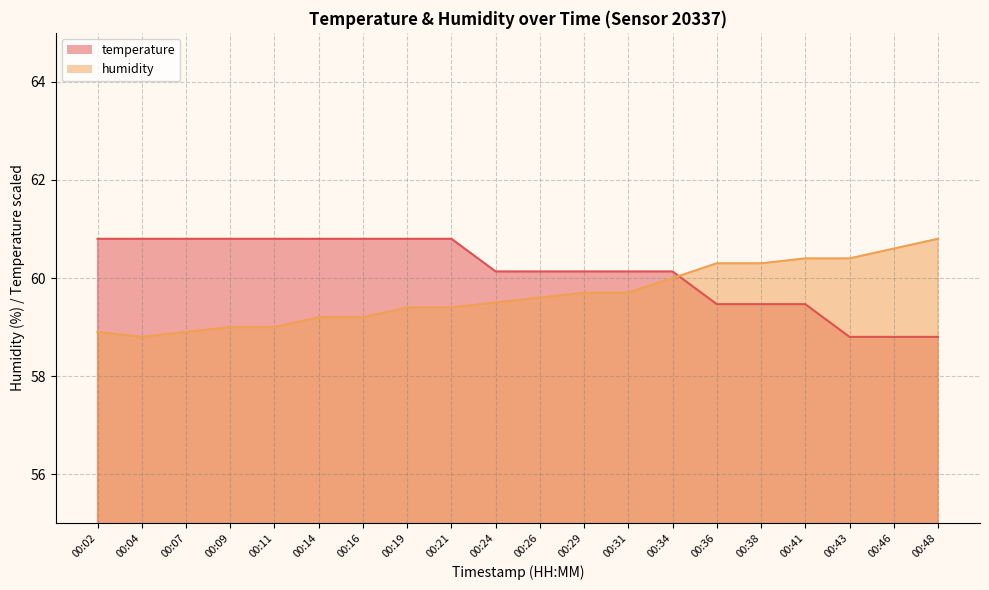

What is the lowest value of the temperature series?

58.8